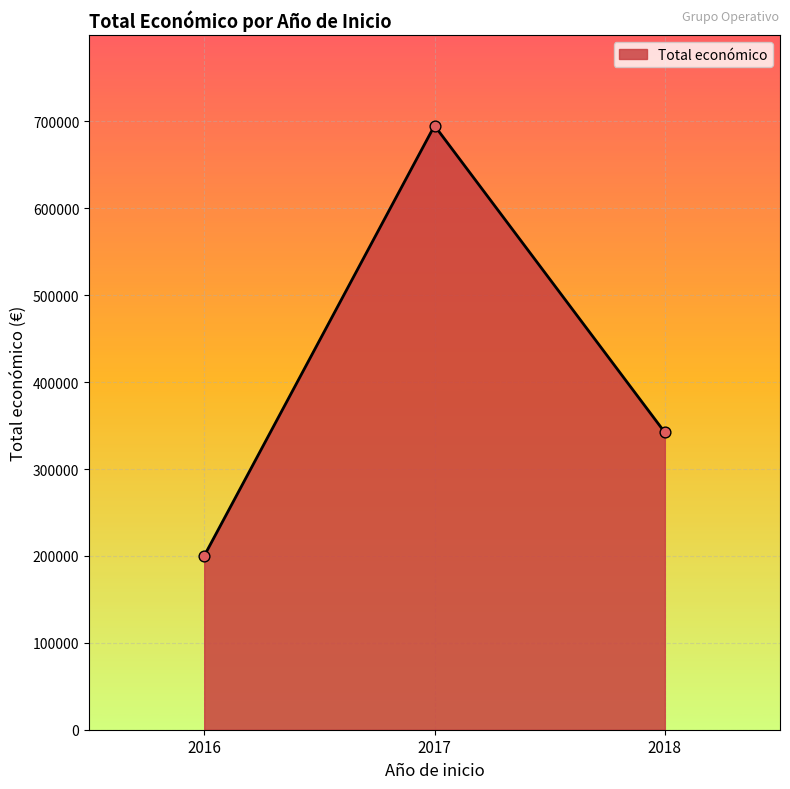

Between 2017 and 2016, which is larger?

2017